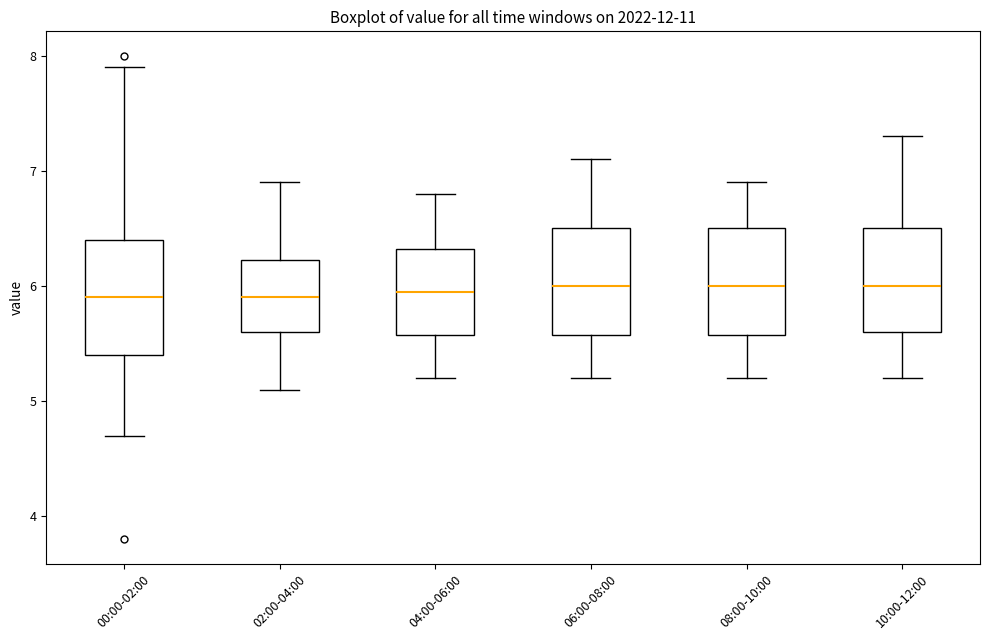

Reading left to right, read every box against the y-axis: the position of its median line, the range the box covers, and the ends of its whiskers. The values are not printed on the chart, so give them approximately, as read against the axis.

00:00-02:00: median 5.9, box 5.4 to 6.4, whiskers 4.7 to 7.9
02:00-04:00: median 5.9, box 5.6 to 6.2, whiskers 5.1 to 6.9
04:00-06:00: median 6.0, box 5.6 to 6.3, whiskers 5.2 to 6.8
06:00-08:00: median 6.0, box 5.6 to 6.5, whiskers 5.2 to 7.1
08:00-10:00: median 6.0, box 5.6 to 6.5, whiskers 5.2 to 6.9
10:00-12:00: median 6.0, box 5.6 to 6.5, whiskers 5.2 to 7.3